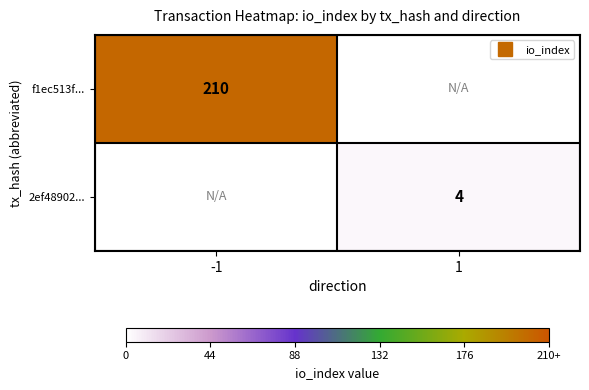

How many data points does each series have?

2